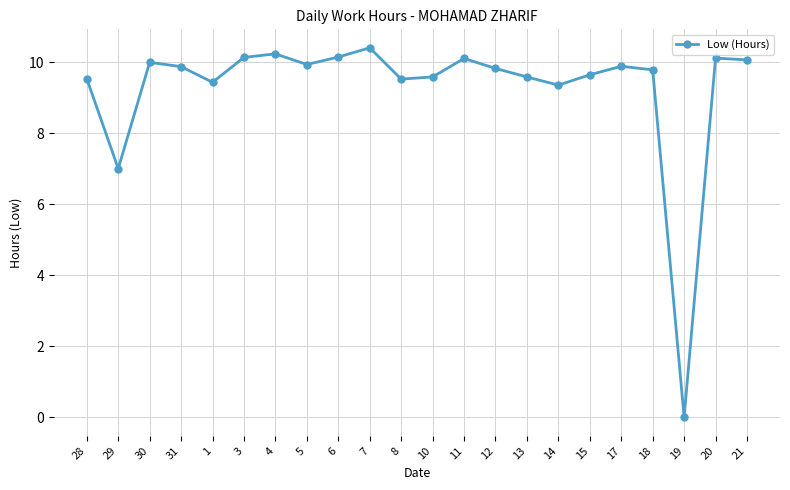

What position from the left is 5?

8